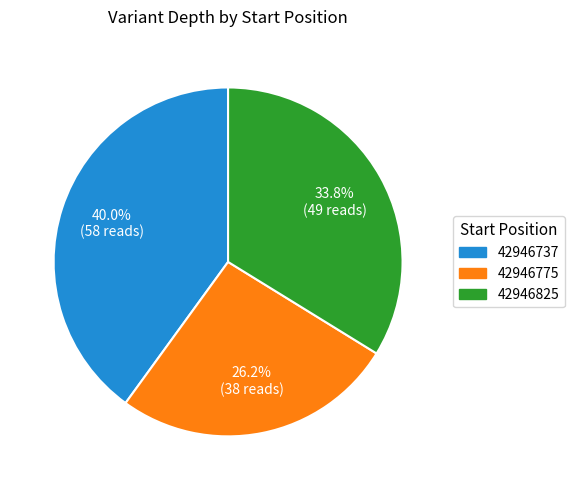

What percentage is the 42946737 slice, to the nearest percent?

40%